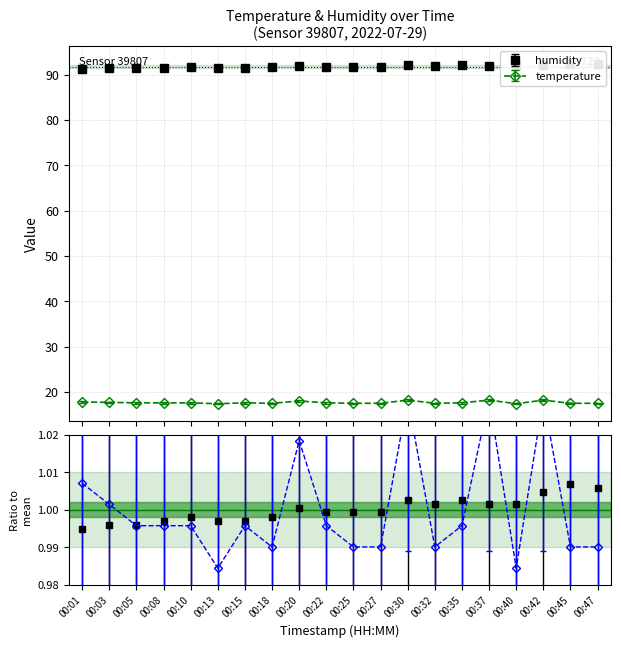

In humidity, how many points are higher than both neighbors (excluding endpoints)?

5